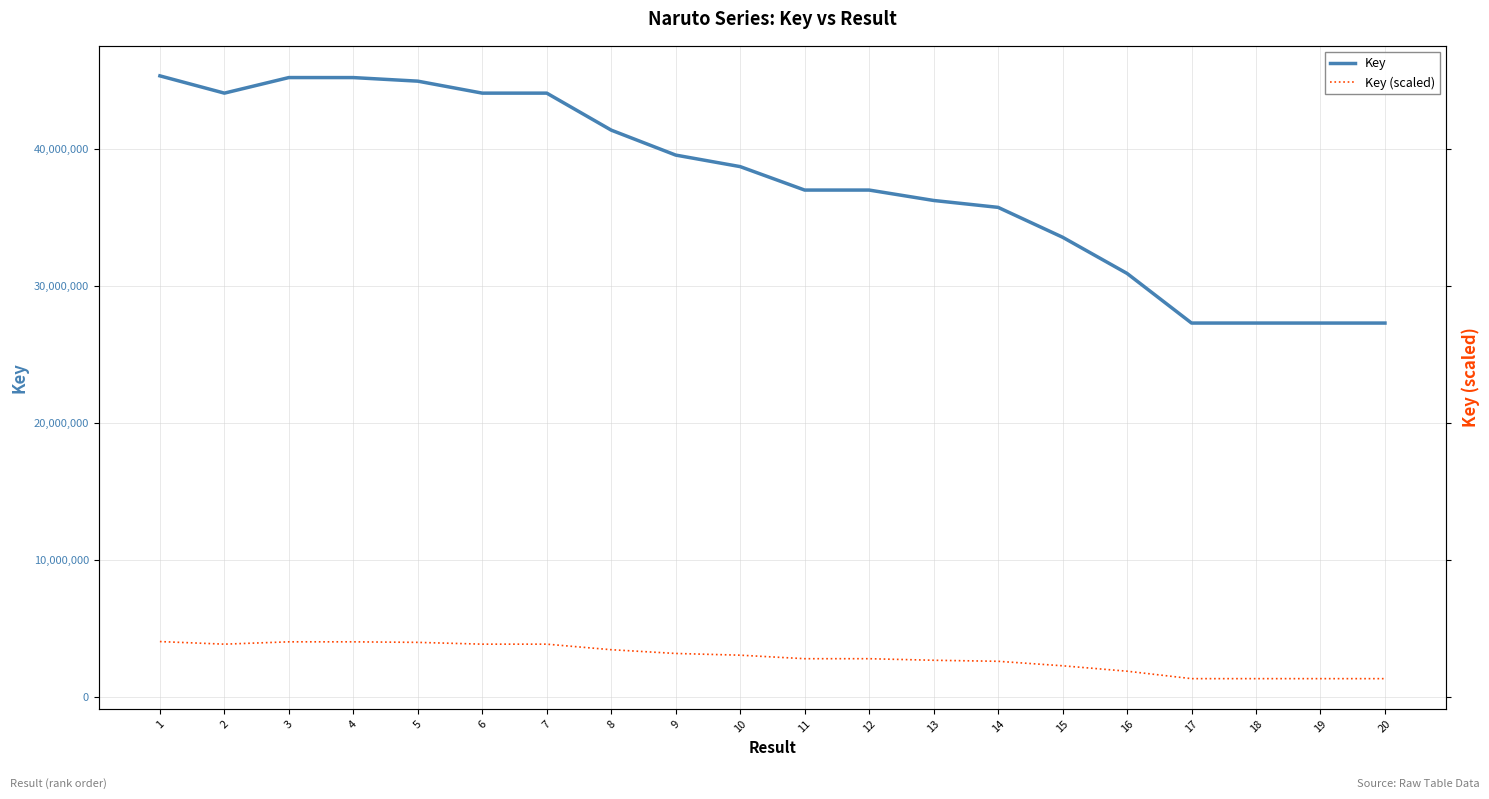

True or false: Key and Key (scaled) cross at least once.

False